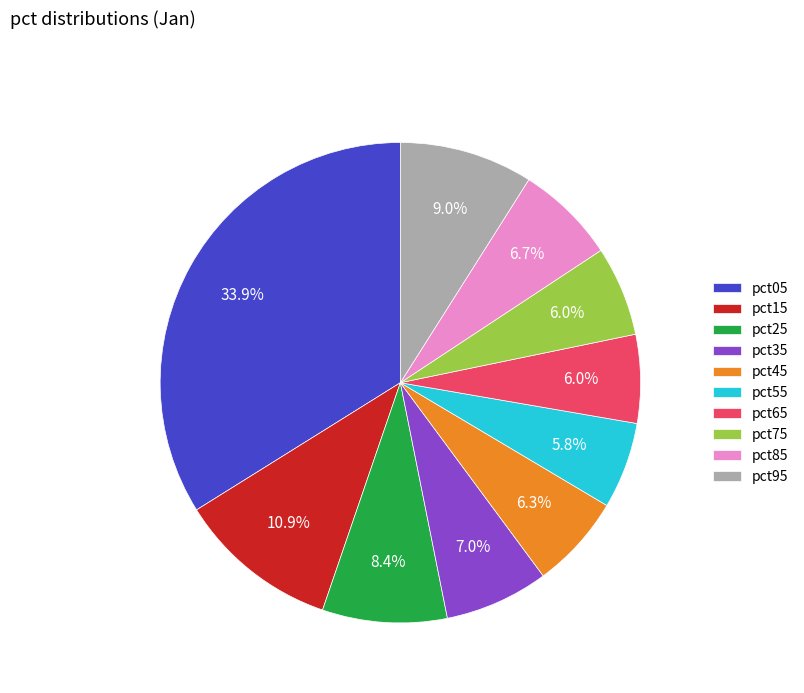

Is there a majority slice in this chart?

No